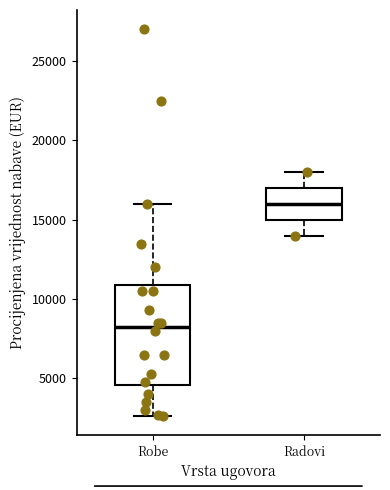

Which box's median line is the highest?

Radovi